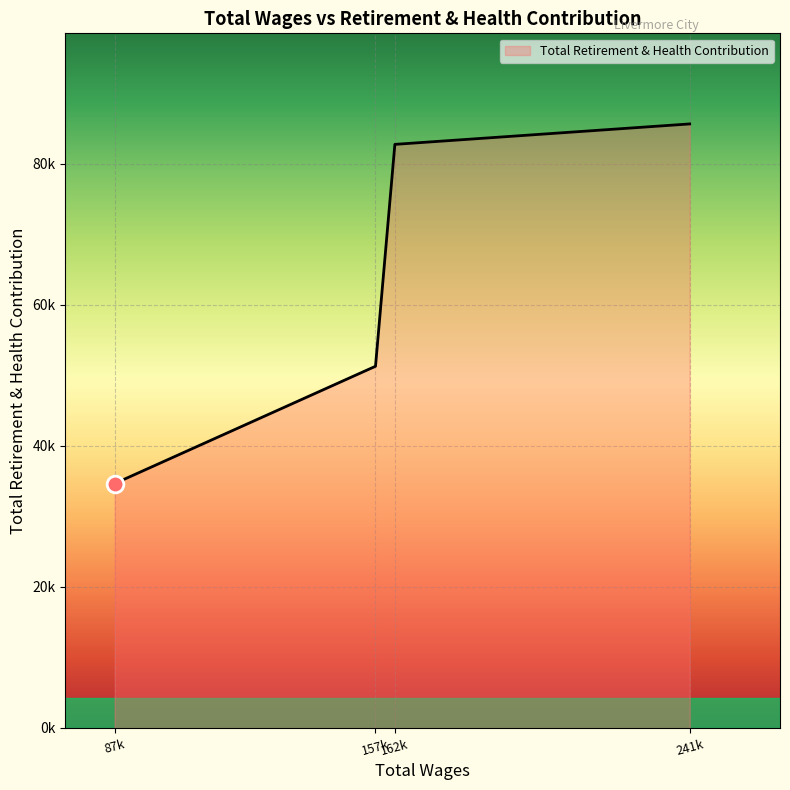

True or false: there are more than 1 points higher than both neighbors.

False